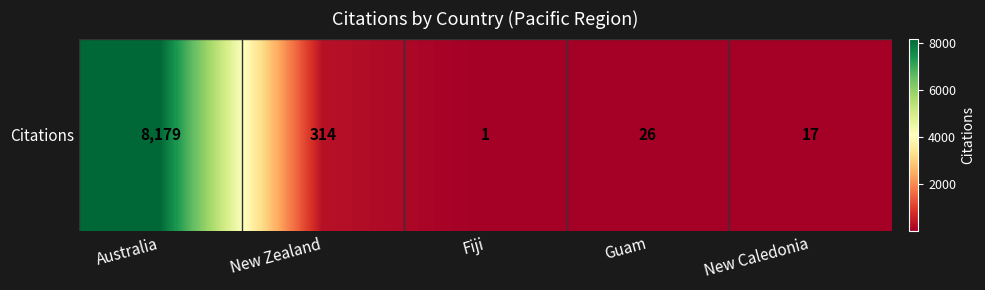

What is the change in value from Australia to New Zealand?

-7865